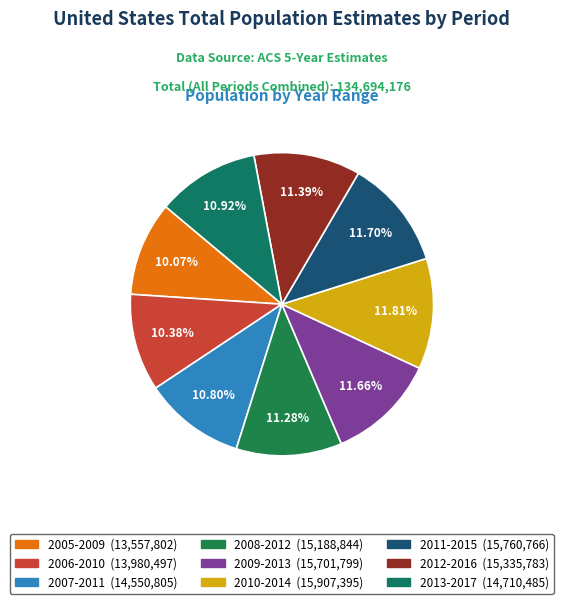

How many segments does this pie chart have?

9